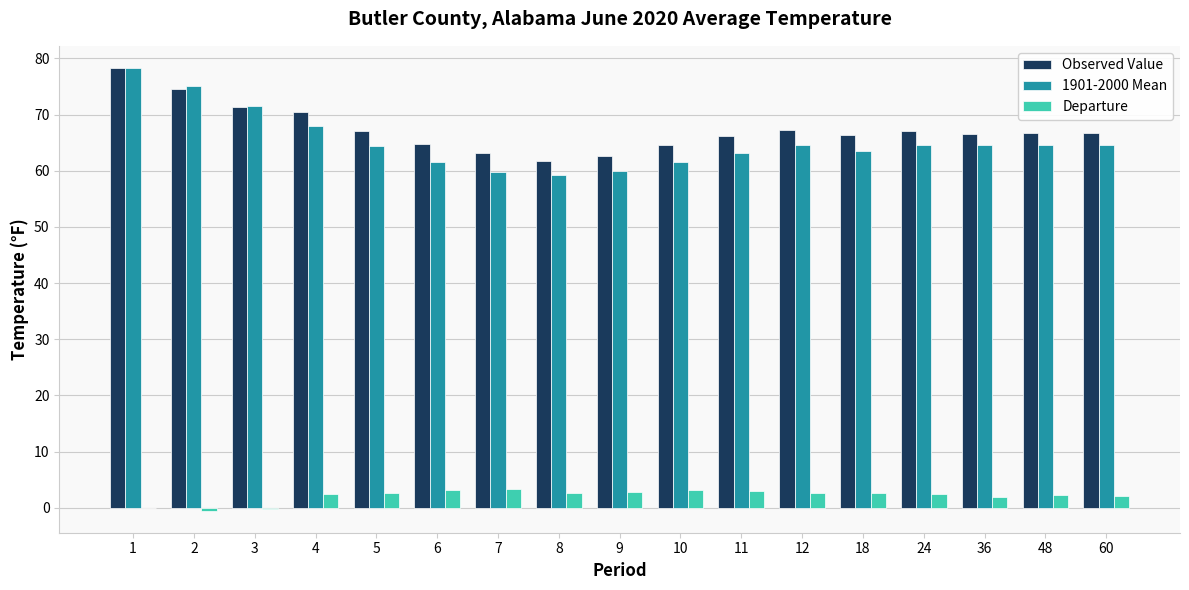

What is the sum of the Departure values at 1 and 10?

3.1